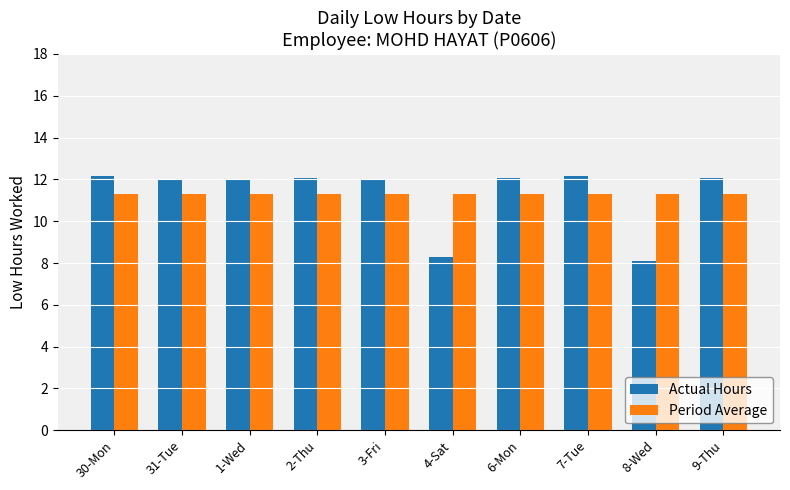

Which series has the widest spread of values?

Actual Hours